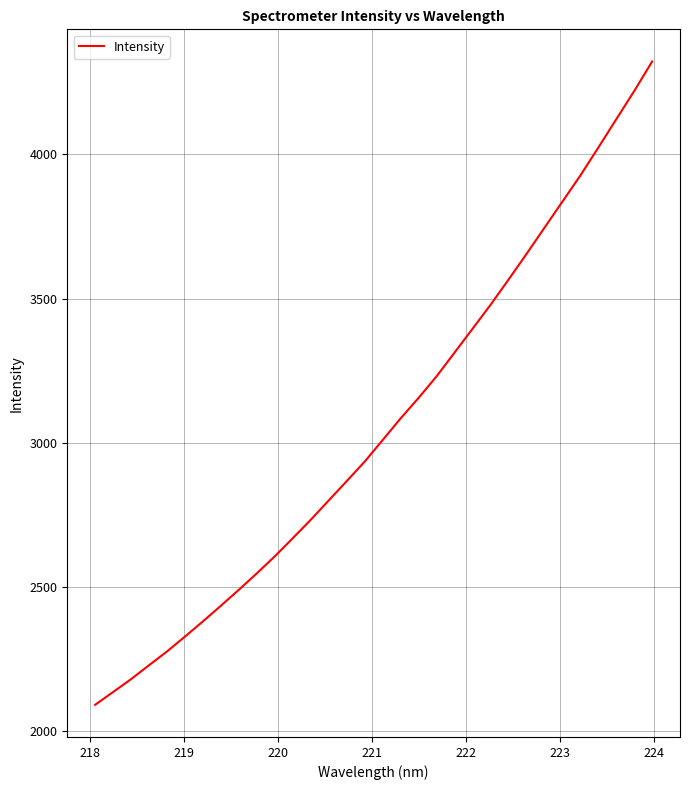

Does the chart have visible grid lines?

Yes